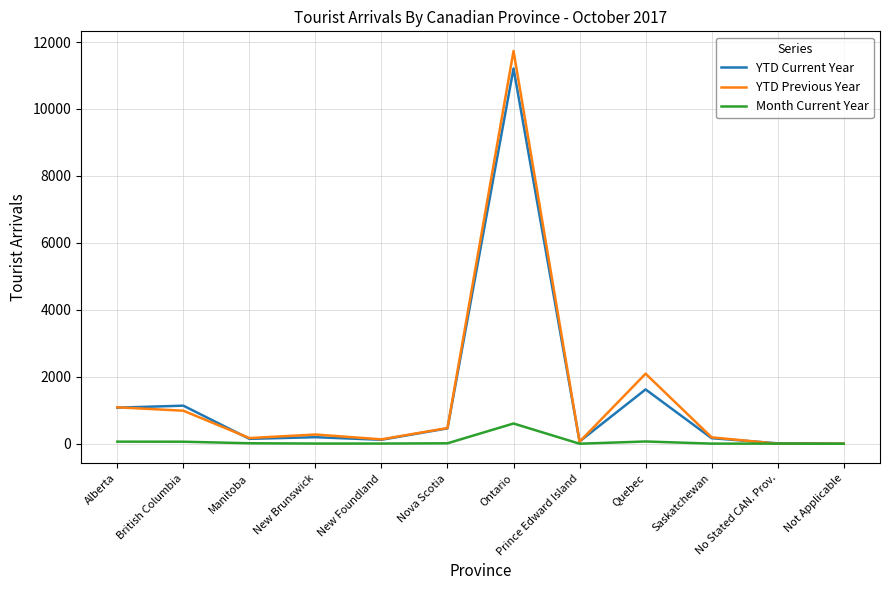

Where is YTD Previous Year nearest to the value 5867?

Quebec